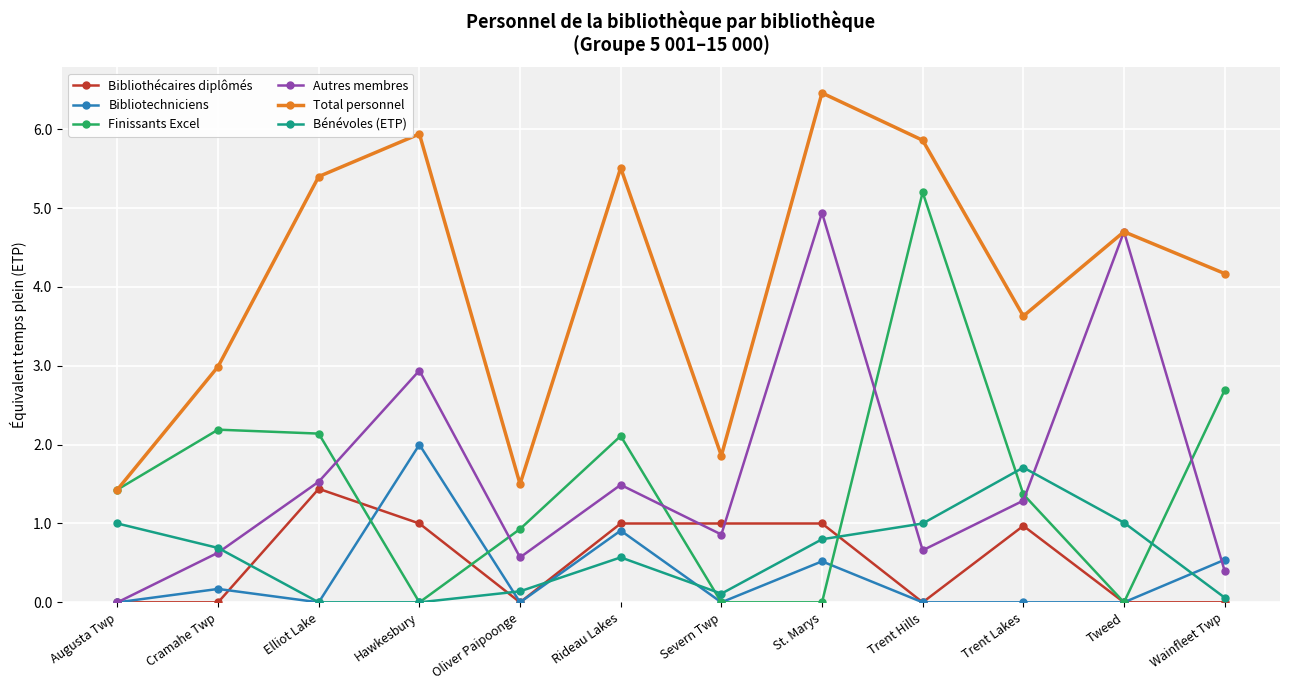

How many times do Bibliothécaires diplômés and Bénévoles (ETP) cross each other?

4